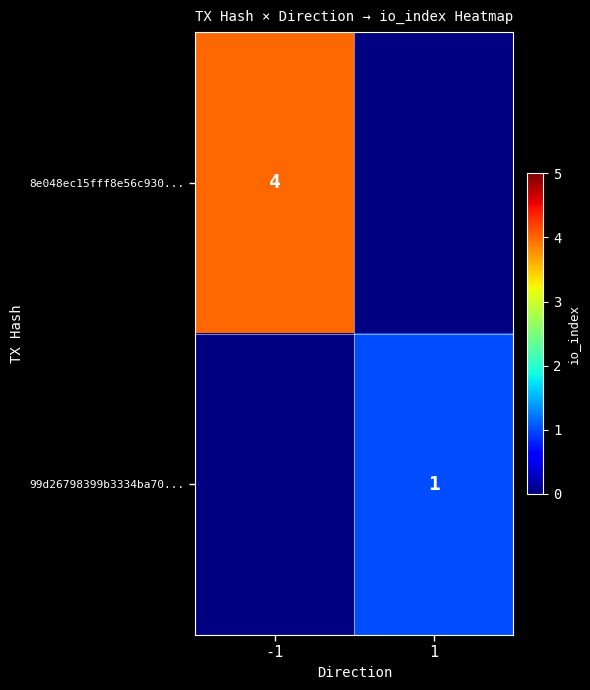

Is it true that 99d26798399b3334ba70... equals 1 at 1?

True